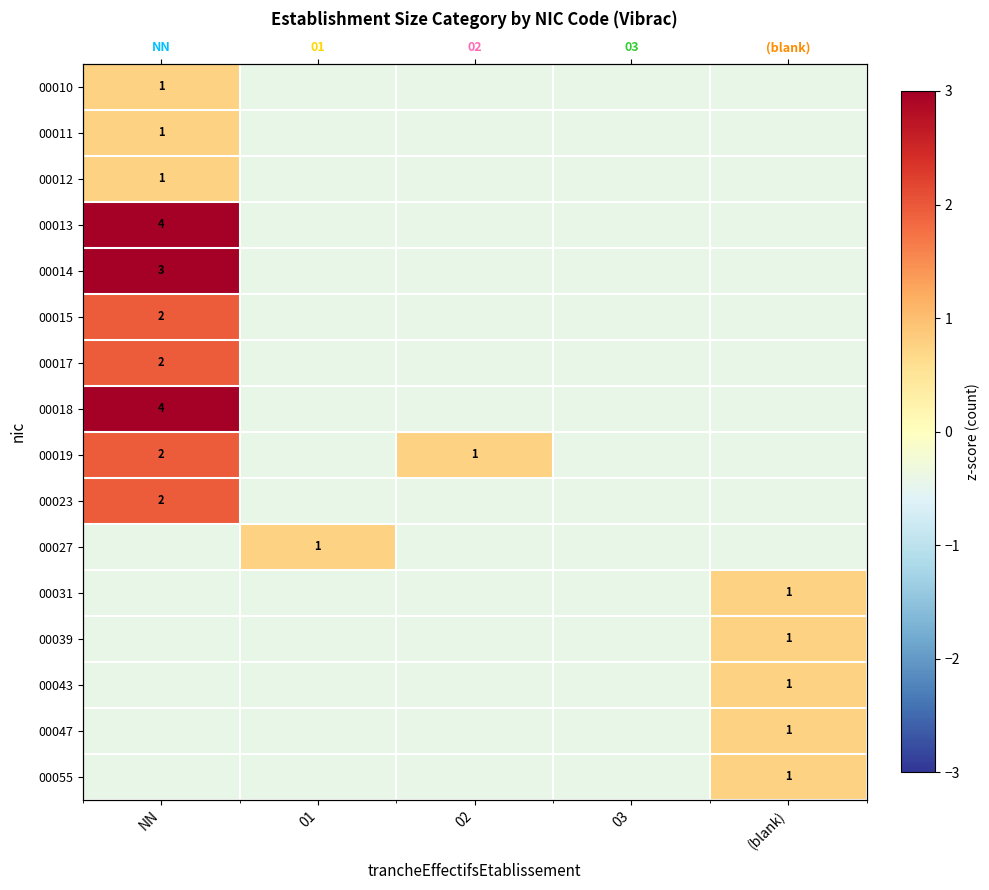

Which series has the largest range (max minus min)?

00013